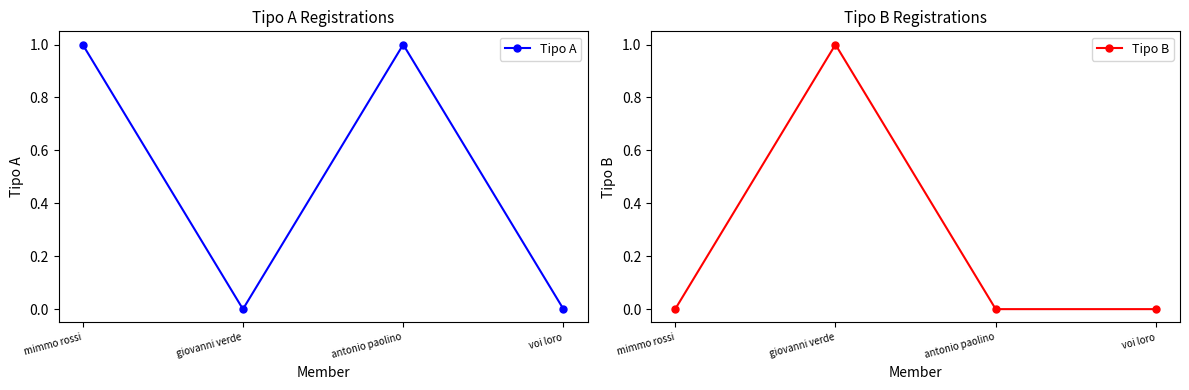

Reading left to right, extract all data points from this chart.

Tipo A: mimmo rossi=1	giovanni verde=0	antonio paolino=1	voi loro=0
Tipo B: mimmo rossi=0	giovanni verde=1	antonio paolino=0	voi loro=0